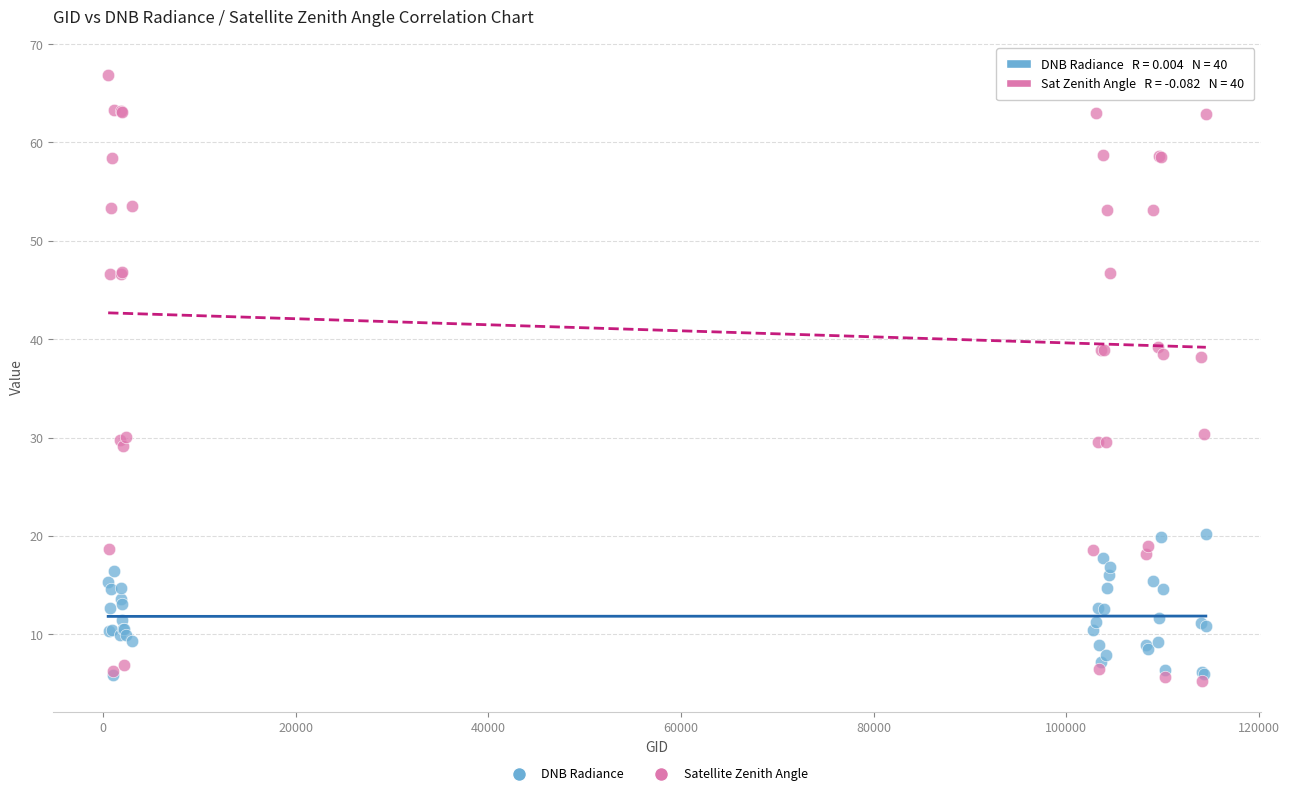

Which series reaches the maximum Y coordinate?

Satellite Zenith Angle